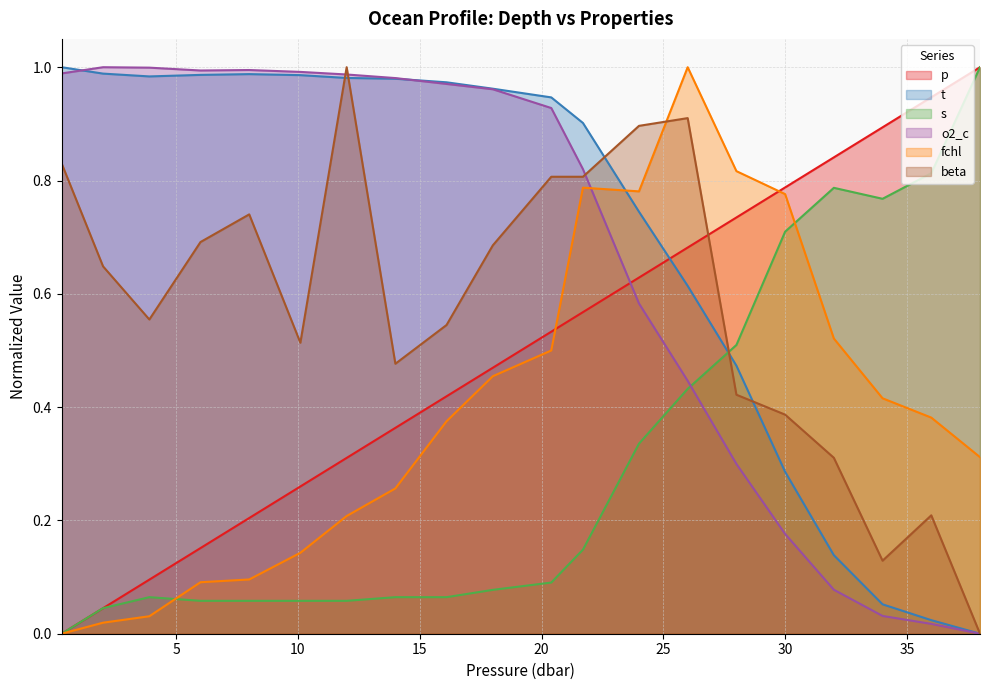

What is the sum of the o2_c values at 10.1 and 3.9?

2.0